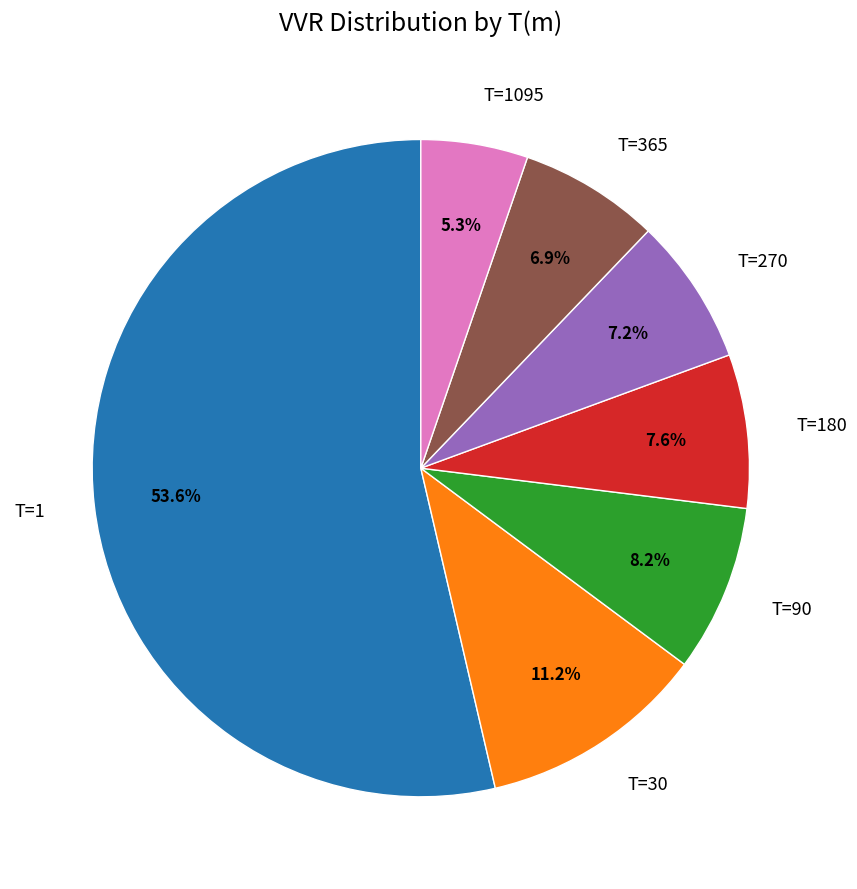

Does T=1 account for over 50% of the chart?

Yes